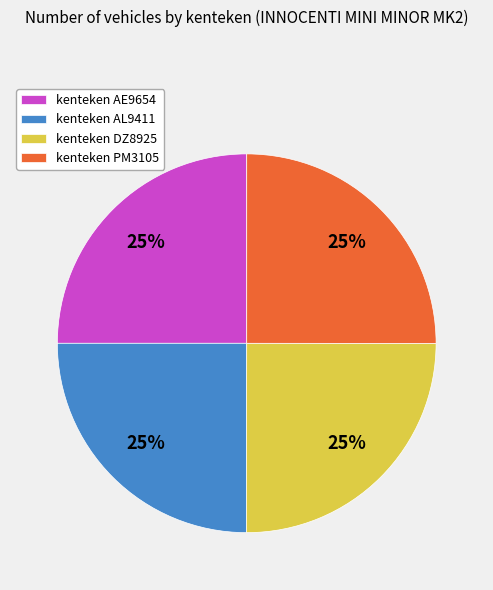

What is the ratio of the value at kenteken DZ8925 to the value at kenteken AE9654?

1.0